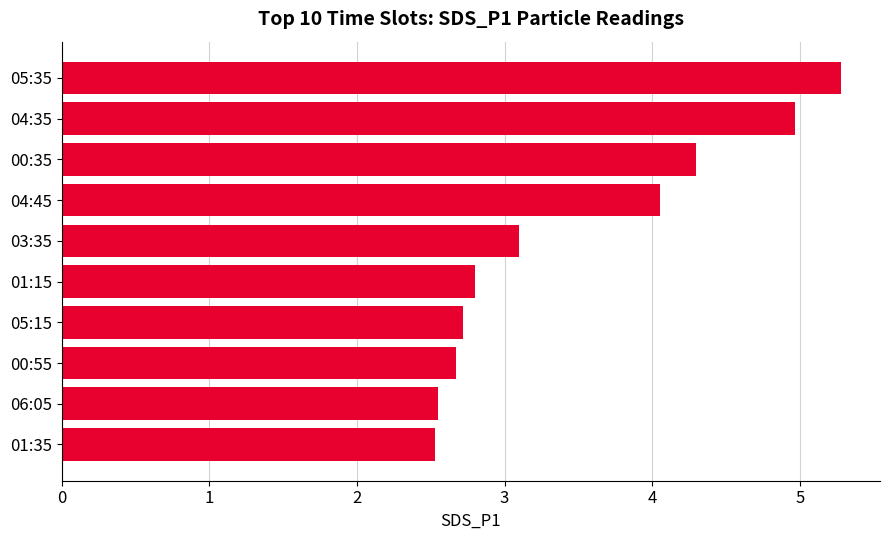

What is the ratio of the value at 00:55 to the value at 06:05?

1.0